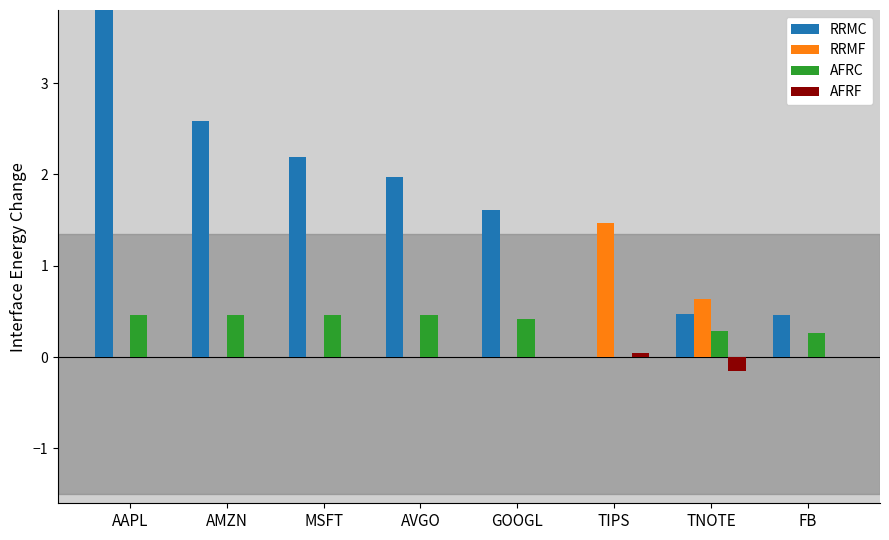

What are all the series names shown in the legend?

RRMC, RRMF, AFRC, AFRF